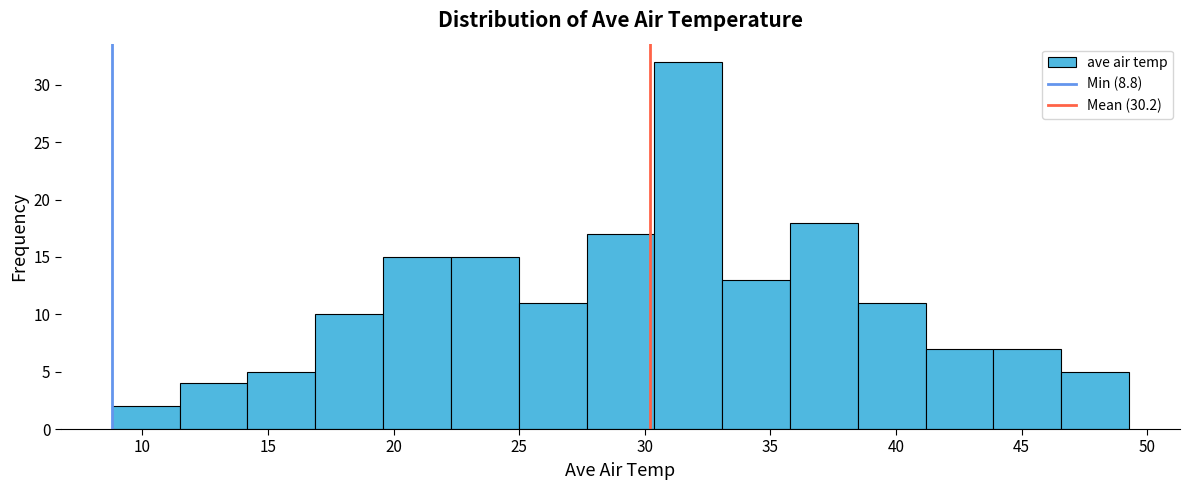

Reading left to right, transcribe this chart: for each bar, give the range it covers on the x-axis and its height. Neither the bar edges nor the heights are printed on the chart, so give them approximately, as read against the axes.

9.0 to 11.5: 2
11.5 to 14.0: 4
14.0 to 17.0: 5
17.0 to 19.5: 10
19.5 to 22.5: 15
22.5 to 25.0: 15
25.0 to 27.5: 11
27.5 to 30.5: 17
30.5 to 33.0: 32
33.0 to 36.0: 13
36.0 to 38.5: 18
38.5 to 41.0: 11
41.0 to 44.0: 7
44.0 to 46.5: 7
46.5 to 49.5: 5